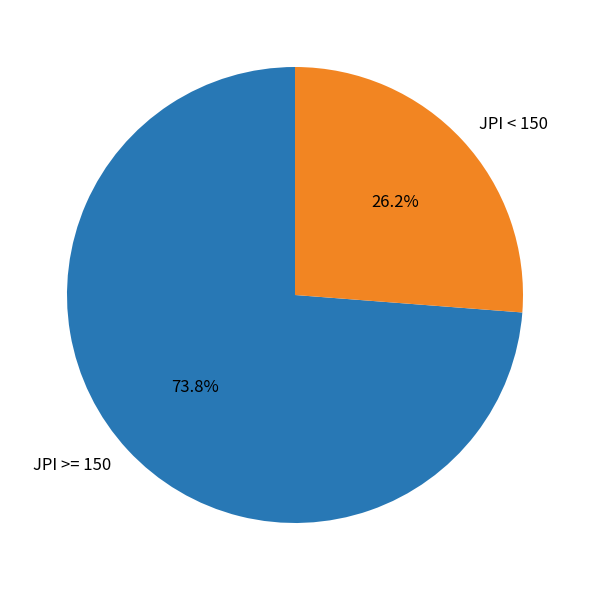

What percentage do JPI >= 150 and JPI < 150 together represent?

100.0%